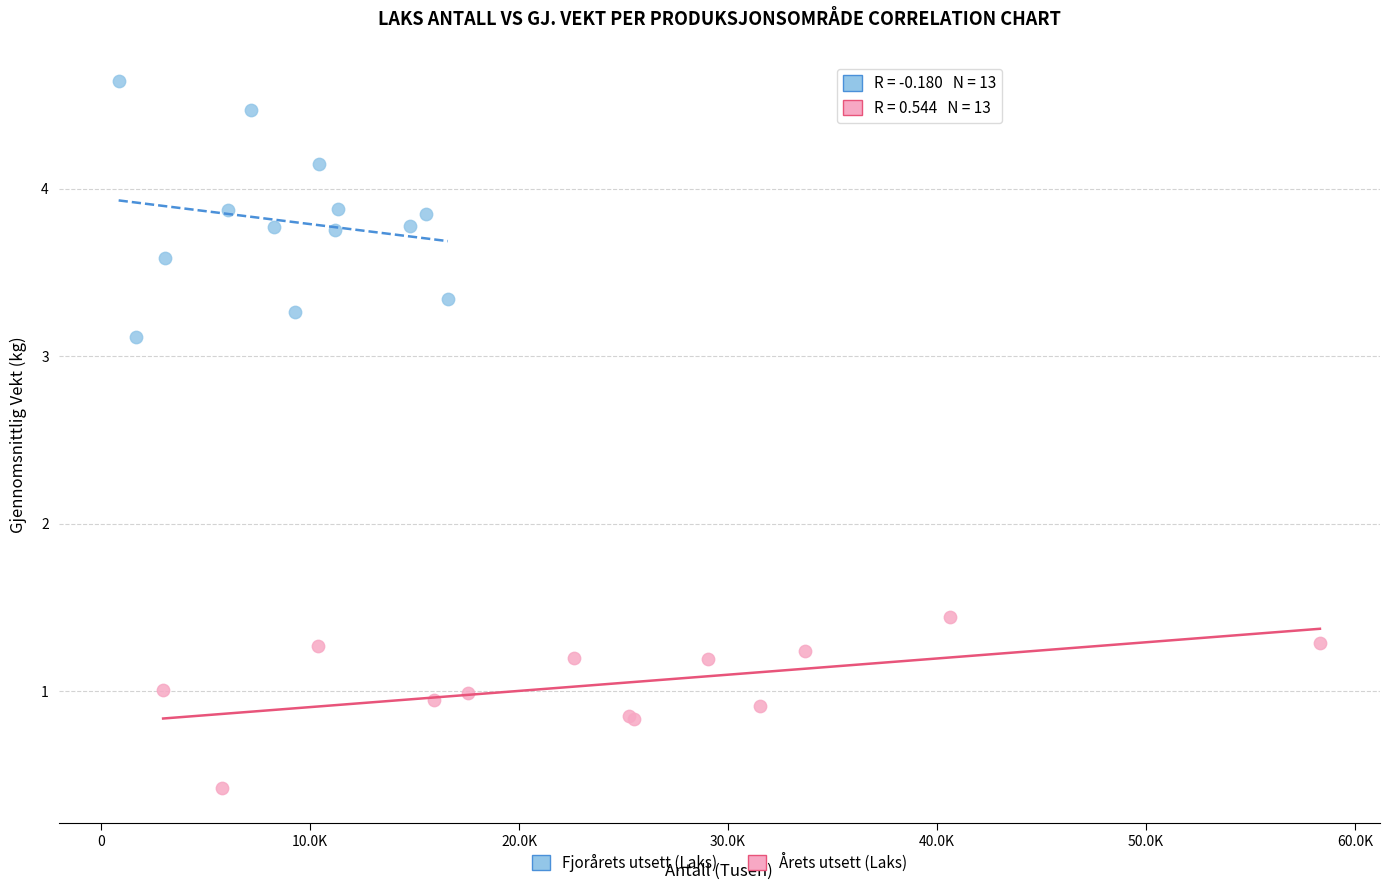

Which series reaches the maximum Y coordinate?

Fjorårets utsett (Laks)